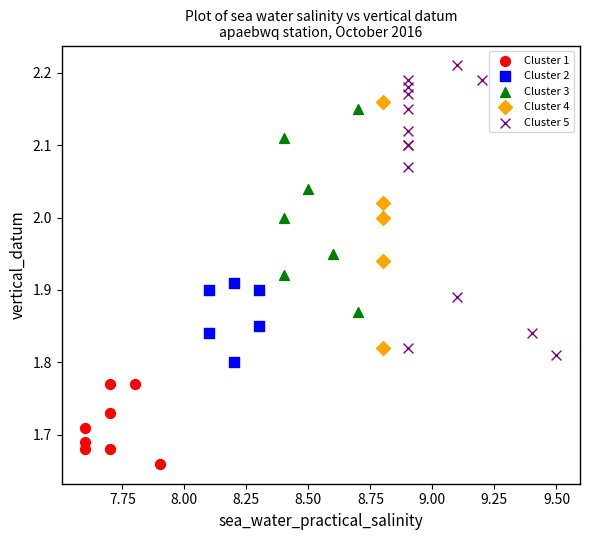

Which series contains the lowest Y value?

Cluster 1